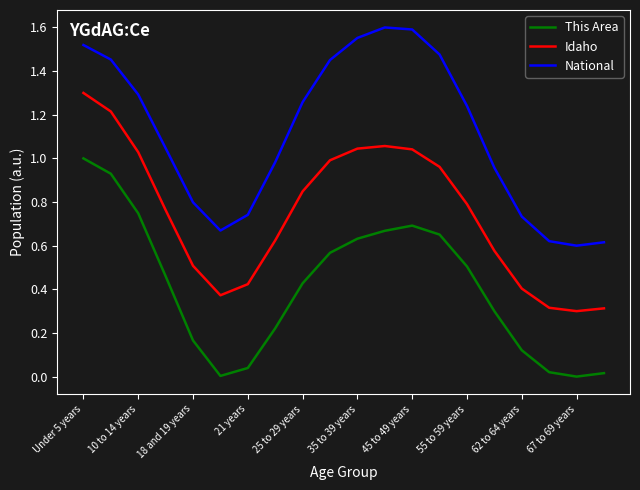

Rank the series by their average value, from lowest to highest.

This Area, Idaho, National